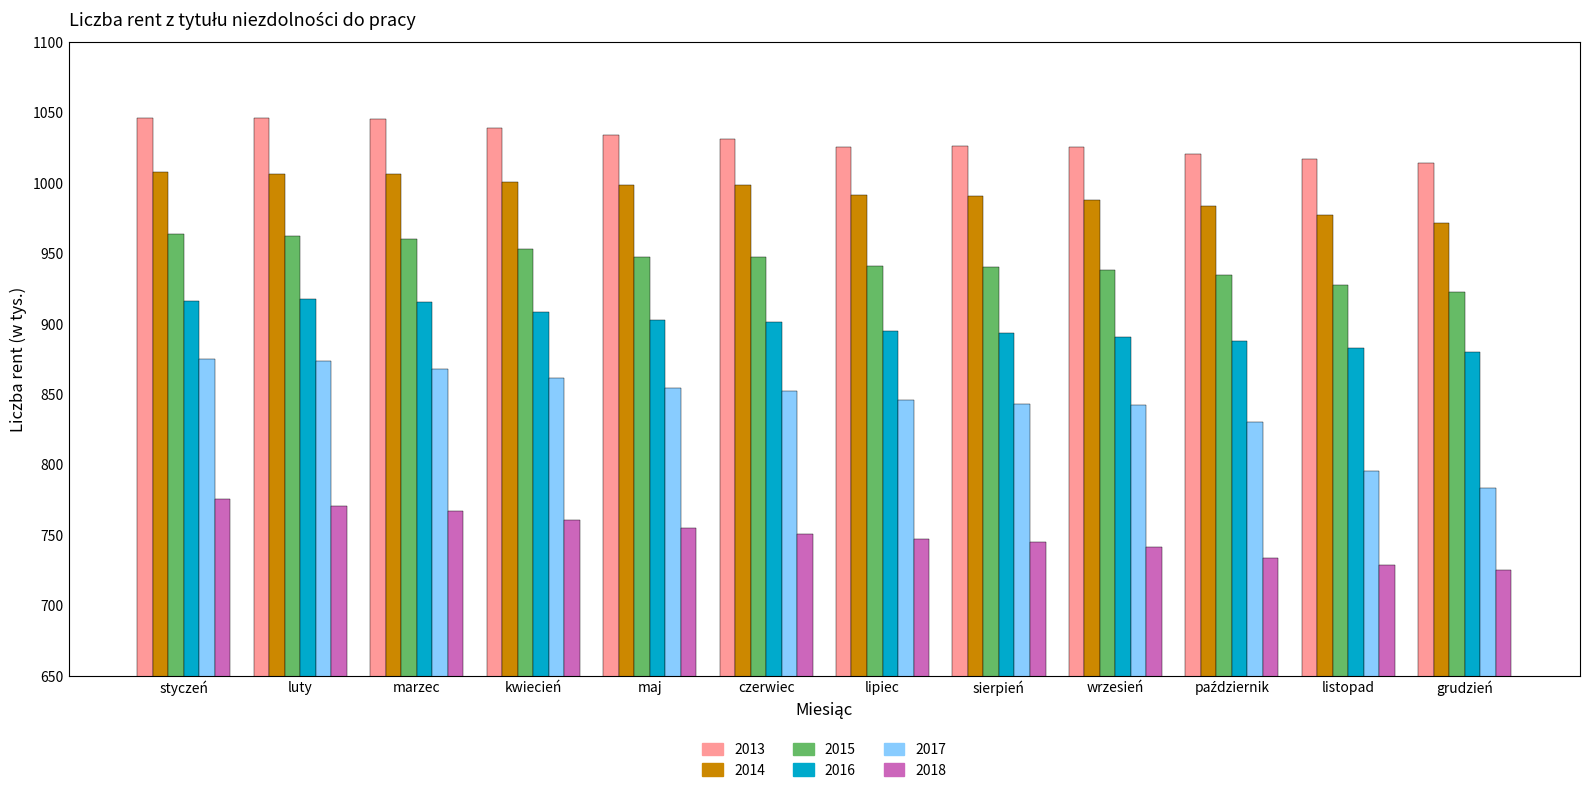

What is the total value across all series at lipiec?

5447.1